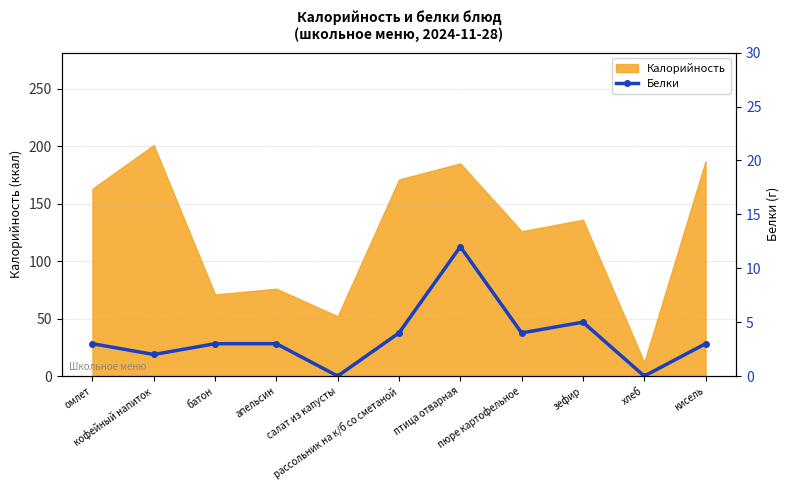

What is the maximum value for Калорийность?

201